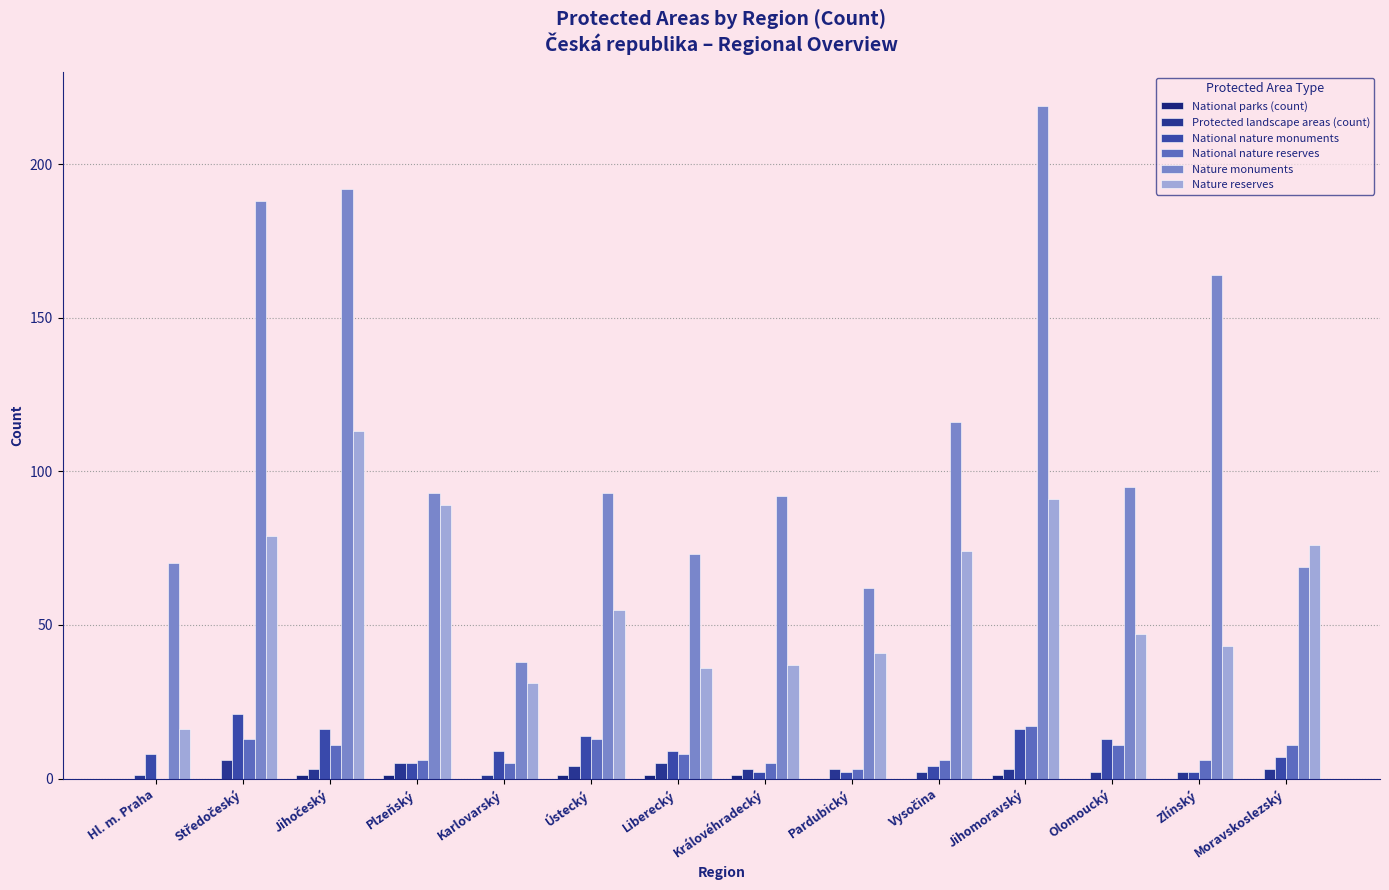

What is the greatest value displayed?

219